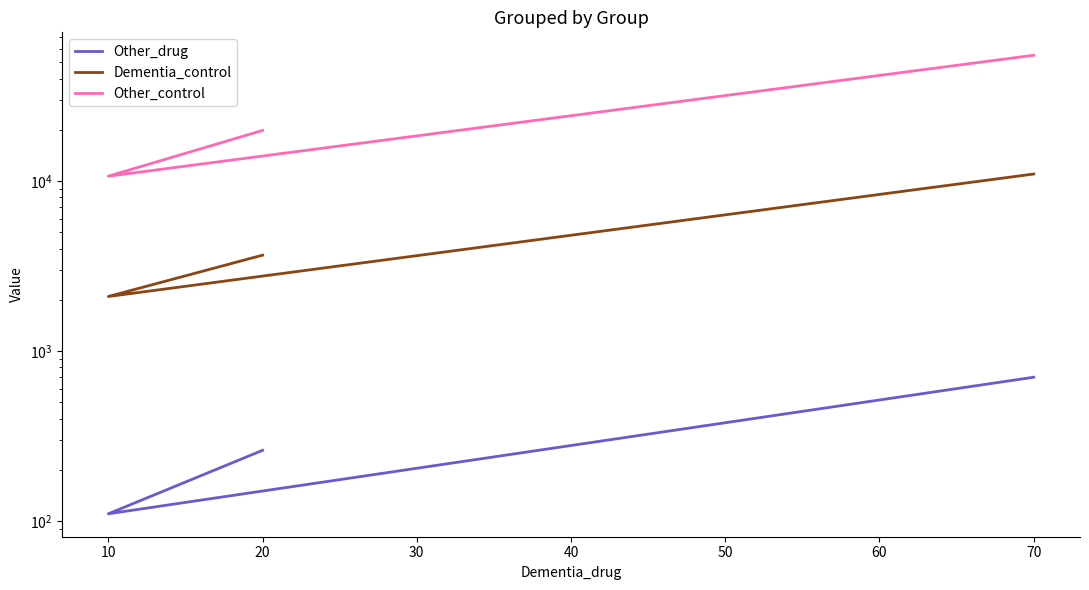

What is the spread (max minus min) of values at 20?

19580